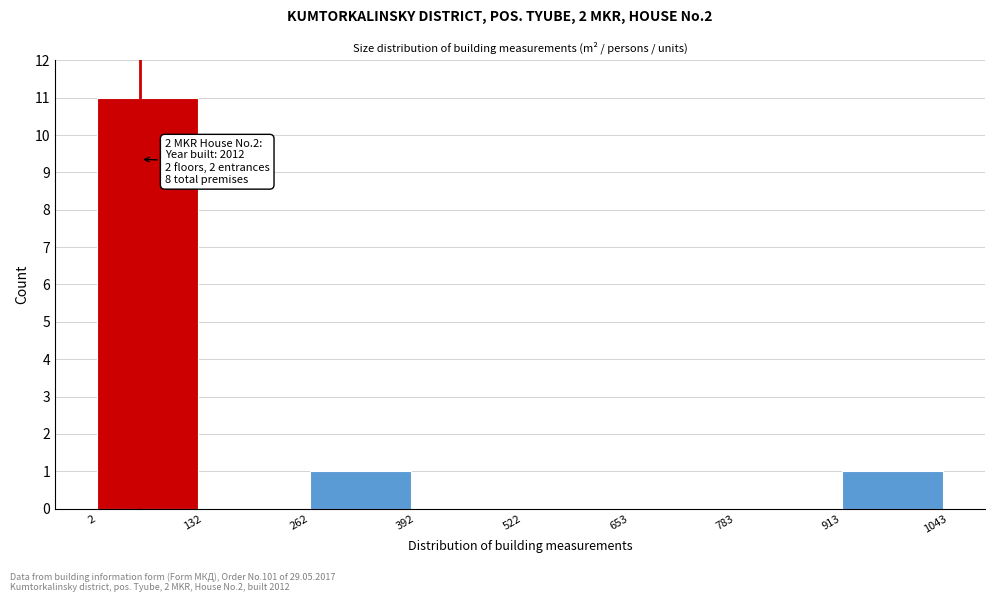

Which range on the x-axis has the tallest bar?

2 to 132